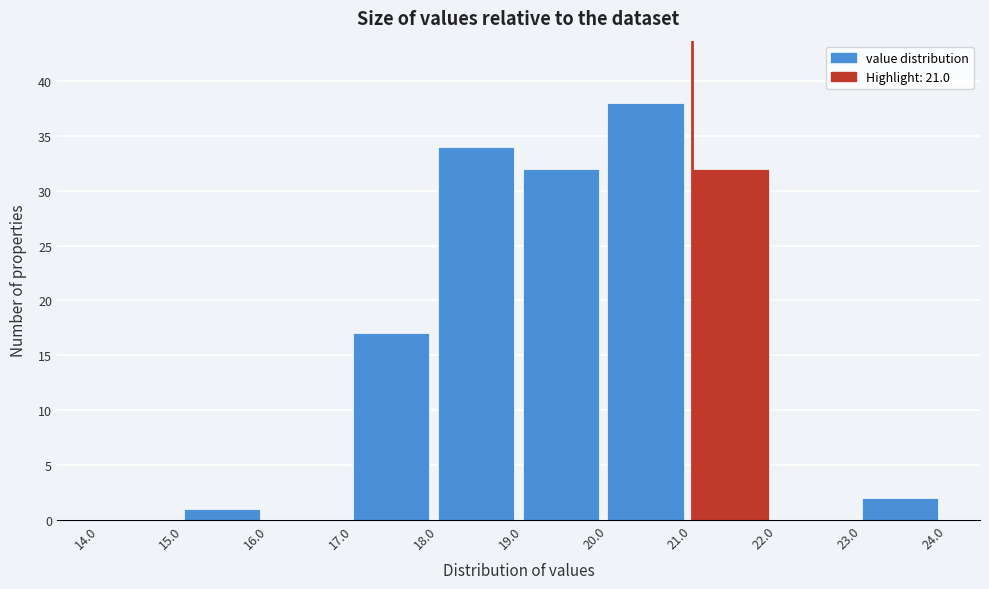

How tall is the bar that spans 15.0 to 16.0 on the x-axis? The values are not printed on the chart, so give them approximately, as read against the axis.

1